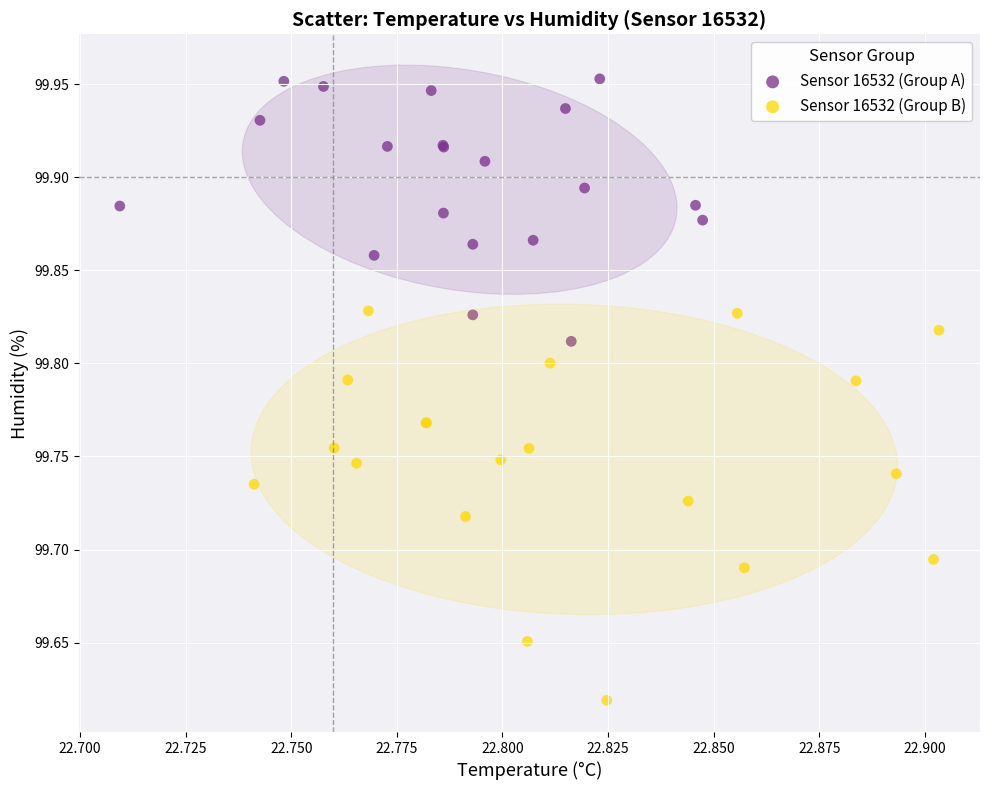

Which series contains the highest Y value?

Sensor 16532 (Group A)